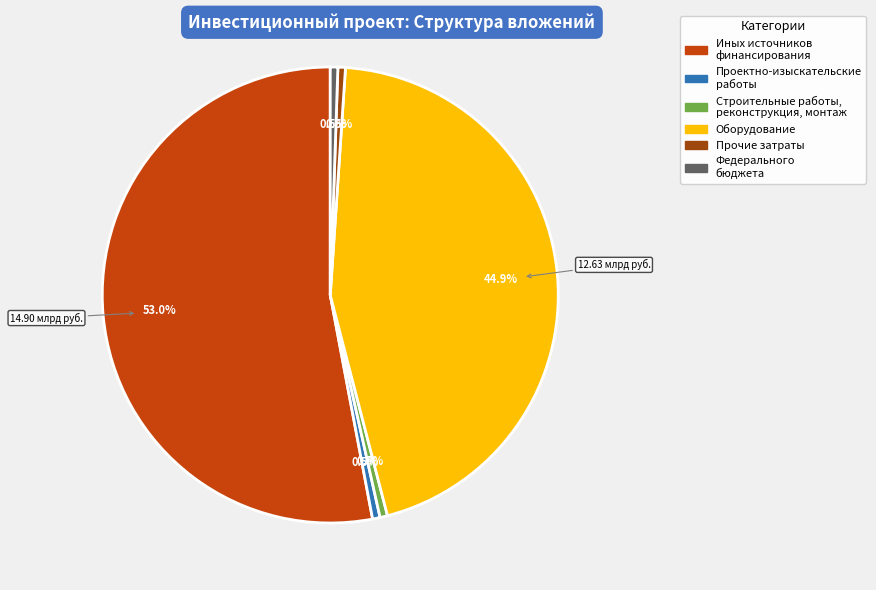

Is there any slice that represents more than half of the pie?

Yes